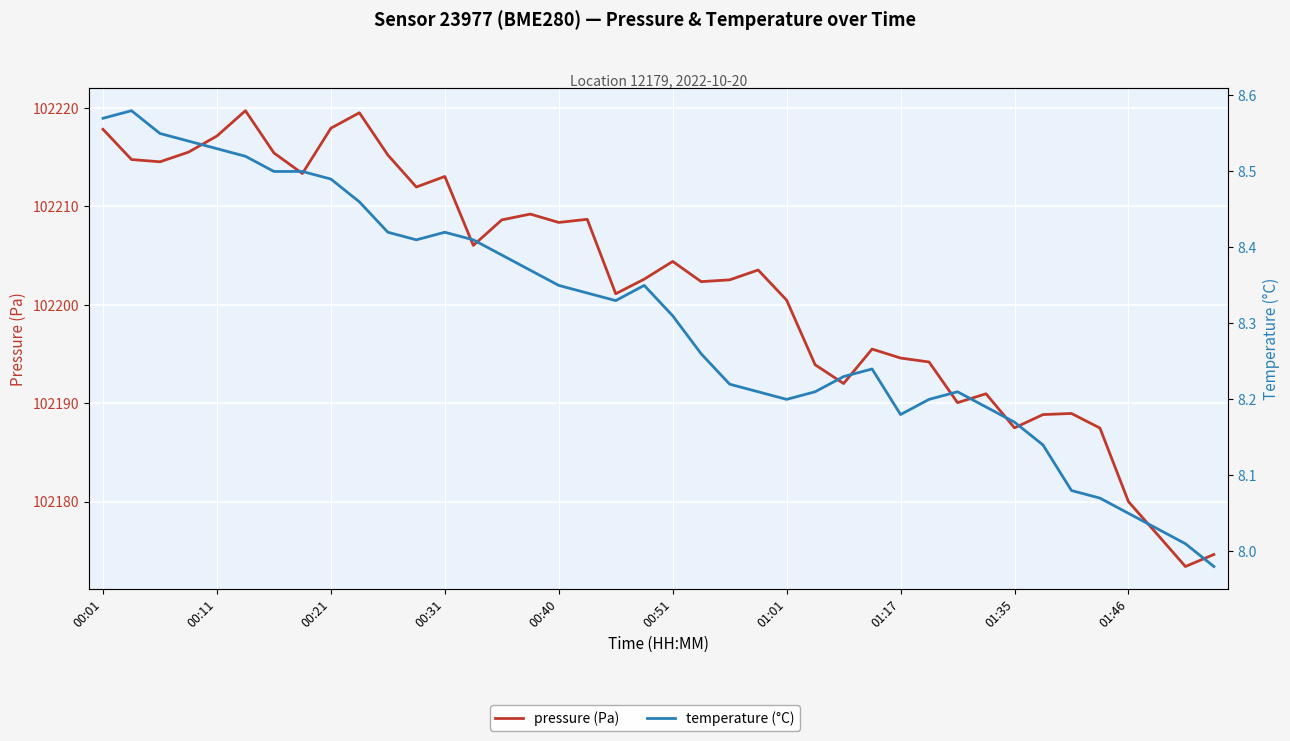

The pressure (Pa) series shows 162552.6 at 01:01. True or false?

False